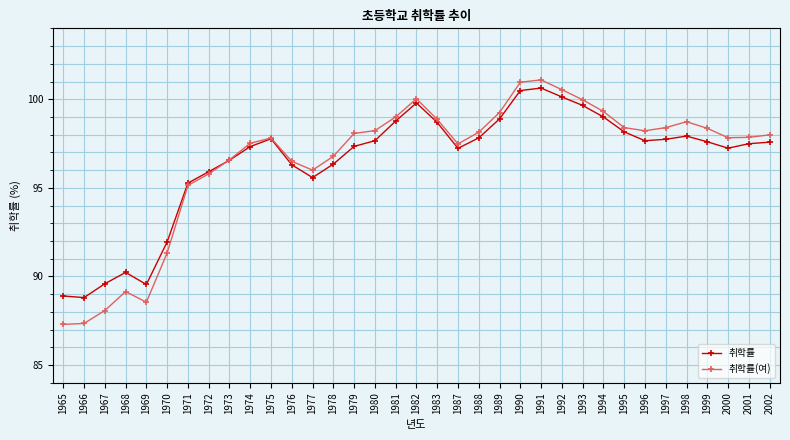

Where does the 취학률(여) series first go above 97?

1974